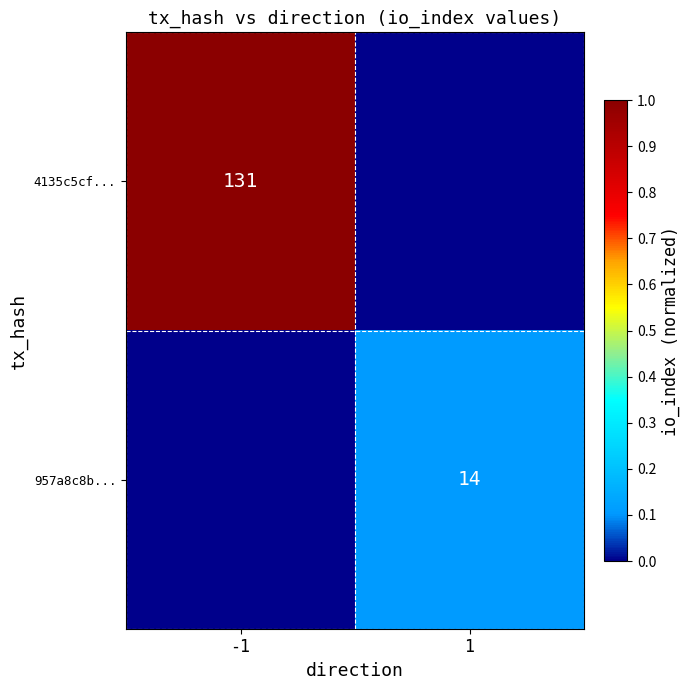

Count the number of categories in the chart.

2